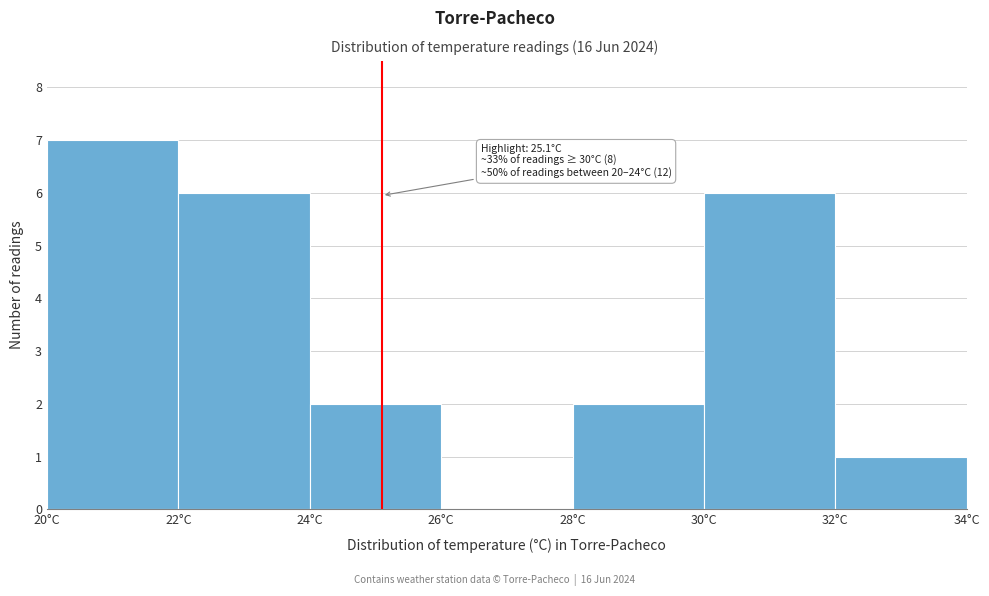

Which range on the x-axis has the tallest bar?

20 to 22